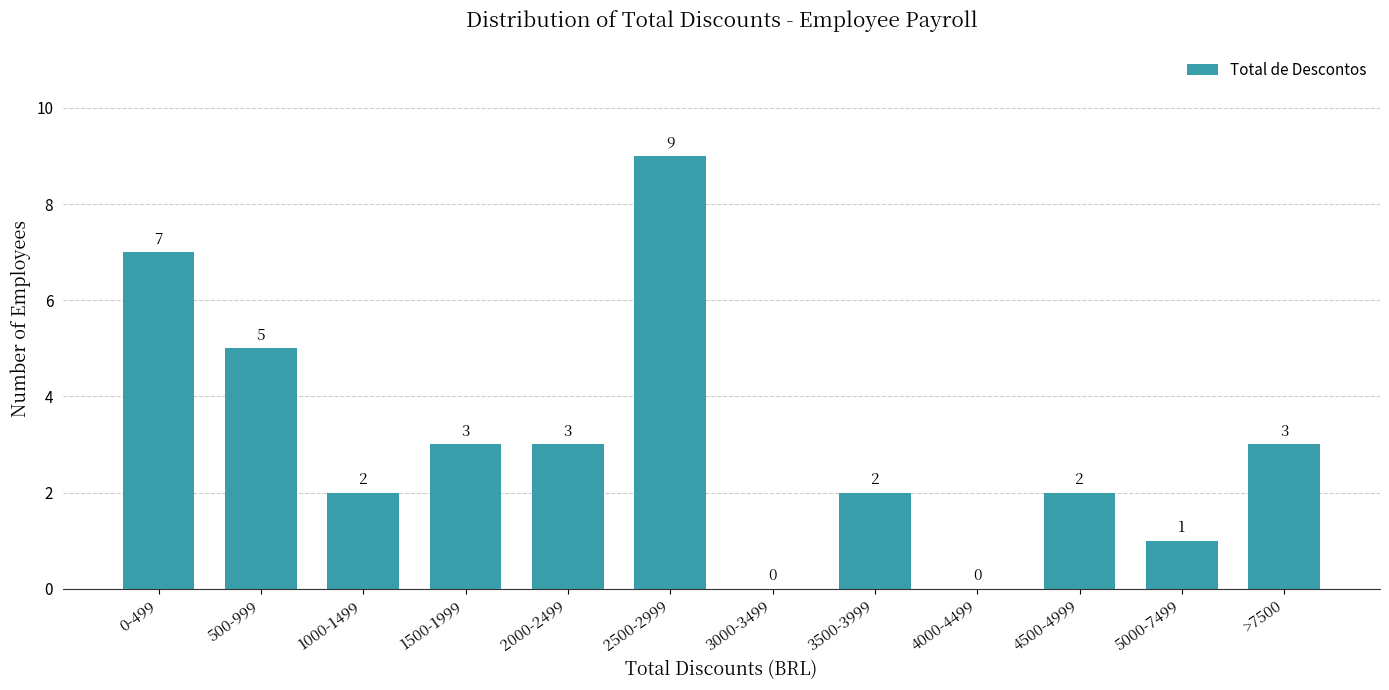

Reading left to right, transcribe all the data shown in this chart.

0-499=7	500-999=5	1000-1499=2	1500-1999=3	2000-2499=3	2500-2999=9	3000-3499=0	3500-3999=2	4000-4499=0	4500-4999=2	5000-7499=1	>7500=3